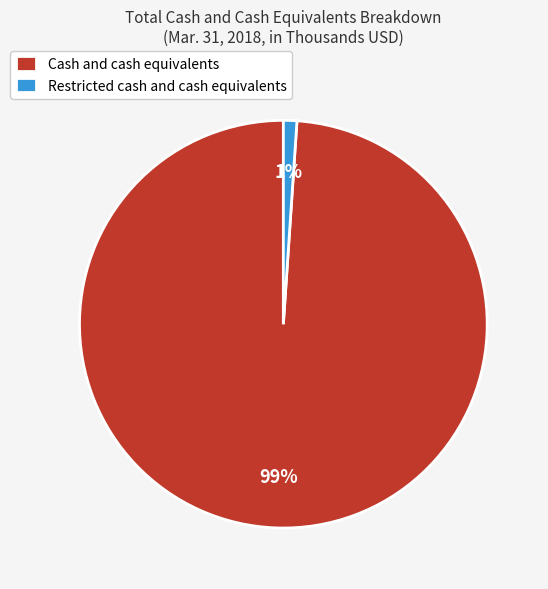

To the nearest percent, what is the average slice percentage?

50%